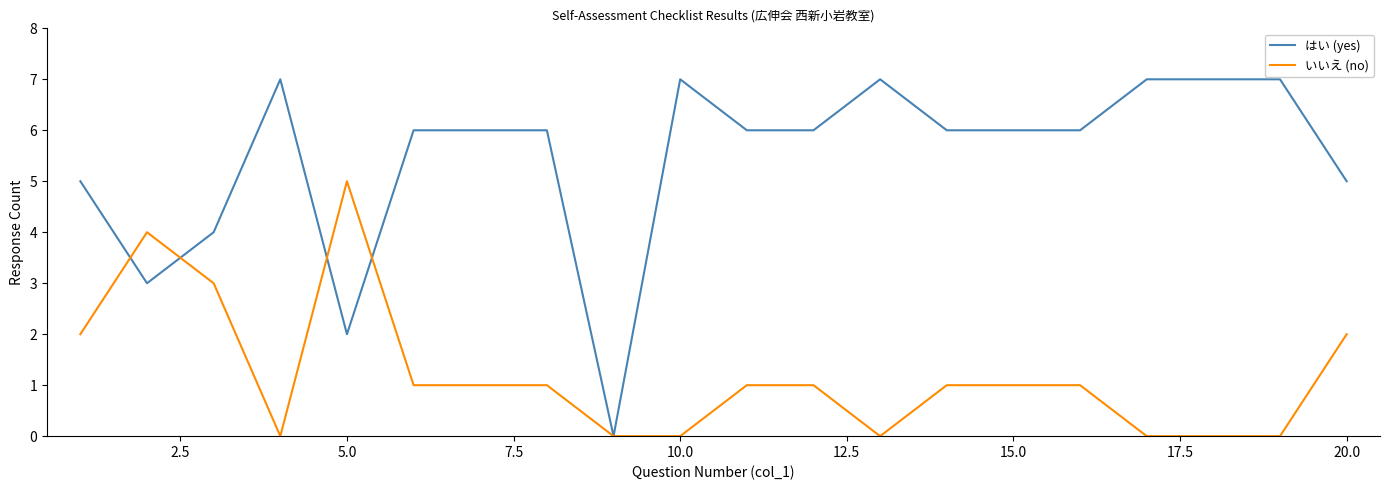

Which series has the largest total across all categories?

はい (yes)